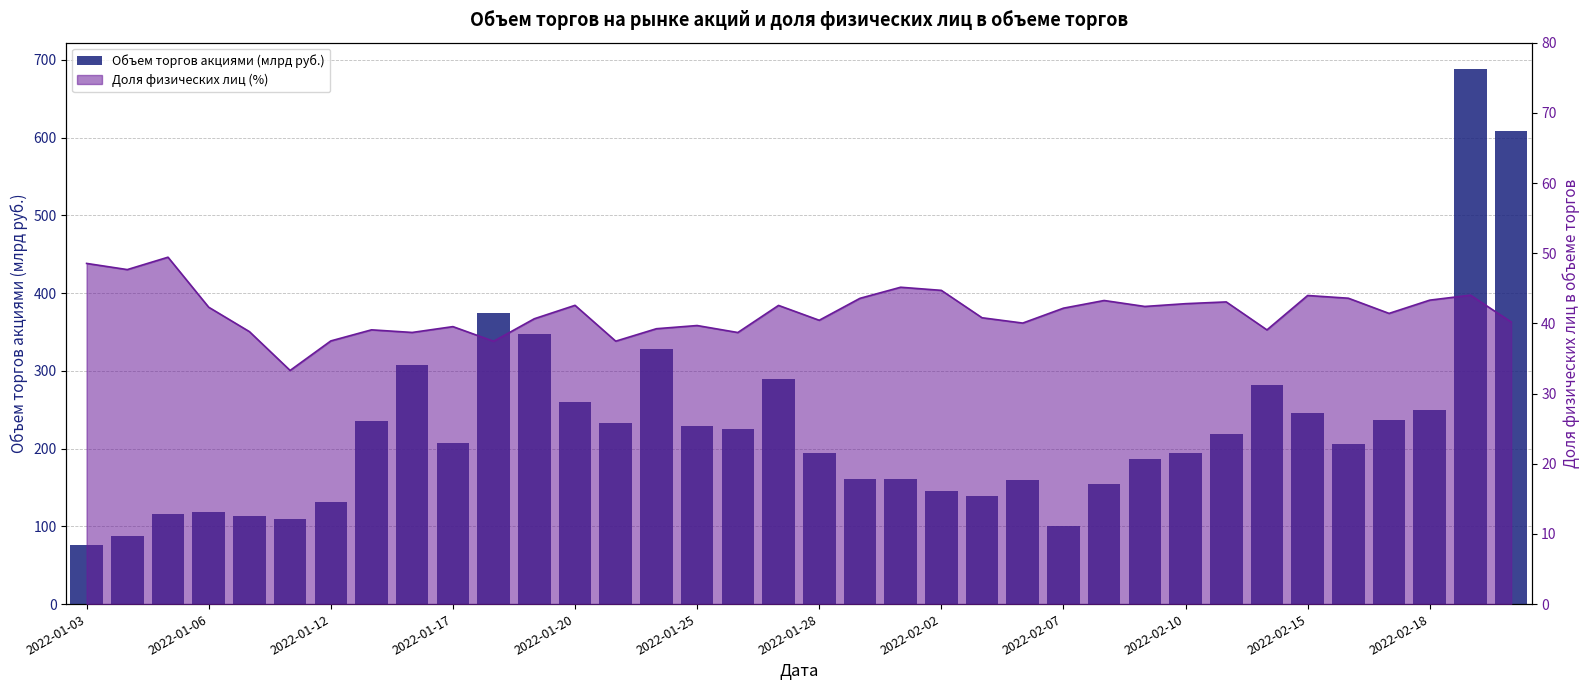

What is the difference between the second highest and minimum values?

532.4